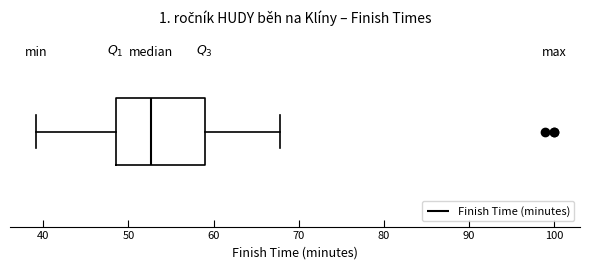

Read this box plot against the x-axis: the position of the median line, the range covered by the box, and the ends of both whiskers. The values are not printed on the chart, so give them approximately, as read against the axis.

median 53, box 49 to 59, whiskers 39 to 68